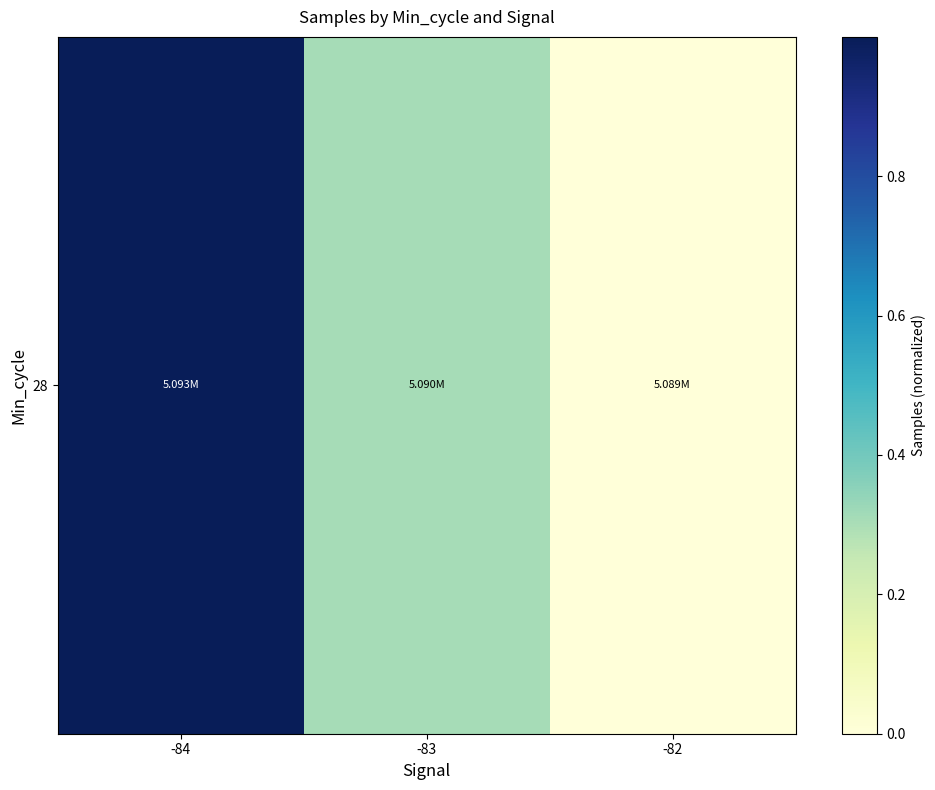

Rank the categories by value from highest to lowest.

-84, -83, -82